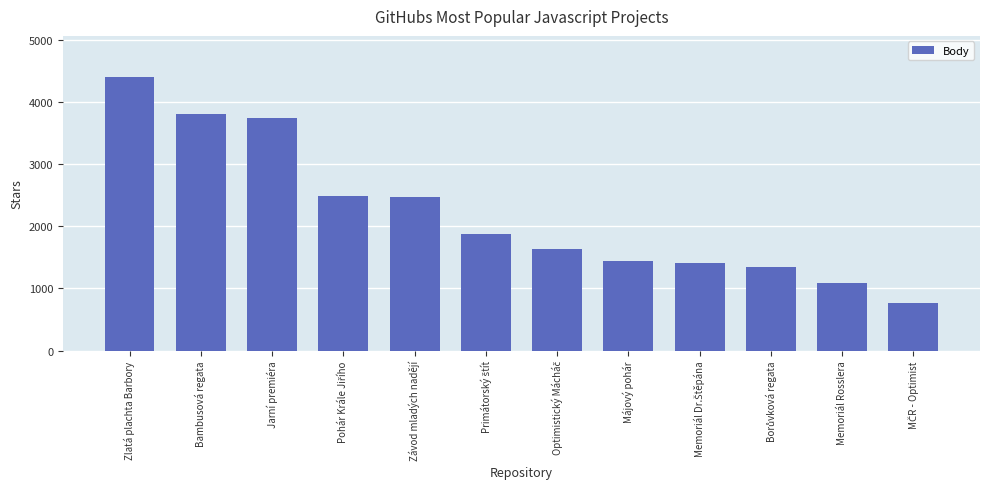

What is the greatest value displayed?

4404